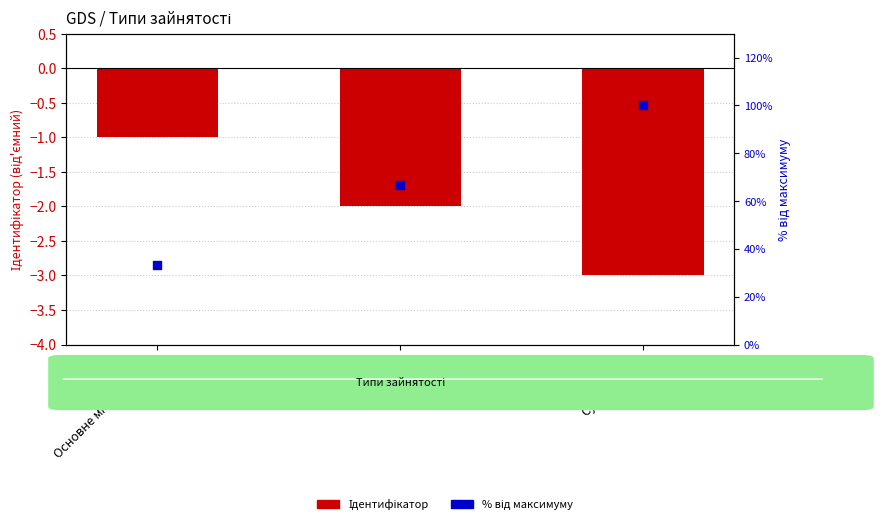

Which series has the largest Y range (max minus min)?

Відсоток від макс.